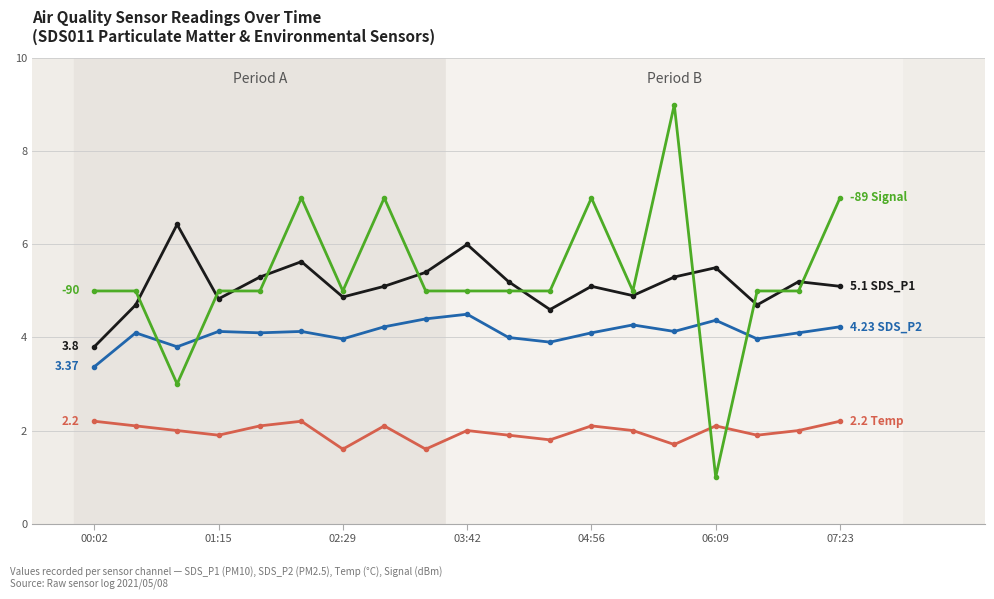

Reading left to right, list all the values displayed in this chart.

SDS_P1: 3.8	4.7	6.4	4.8	5.3	5.6	4.9	5.1	5.4	6.0	5.2	4.6	5.1	4.9	5.3	5.5	4.7	5.2	5.1
SDS_P2: 3.4	4.1	3.8	4.1	4.1	4.1	4.0	4.2	4.4	4.5	4.0	3.9	4.1	4.3	4.1	4.4	4.0	4.1	4.2
Temp: 2.2	2.1	2.0	1.9	2.1	2.2	1.6	2.1	1.6	2.0	1.9	1.8	2.1	2.0	1.7	2.1	1.9	2.0	2.2
Signal (scaled): 5.0	5.0	3.0	5.0	5.0	7.0	5.0	7.0	5.0	5.0	5.0	5.0	7.0	5.0	9.0	1.0	5.0	5.0	7.0